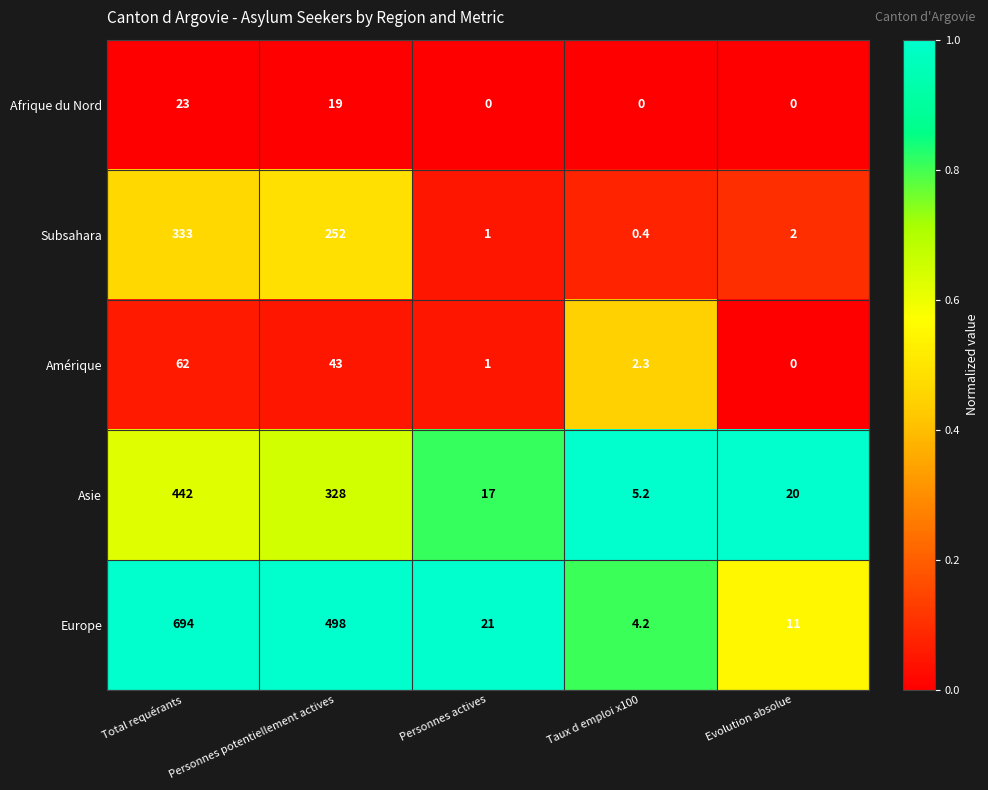

List the series in order of their peak value, highest first.

Europe, Asie, Subsahara, Amérique, Afrique du Nord